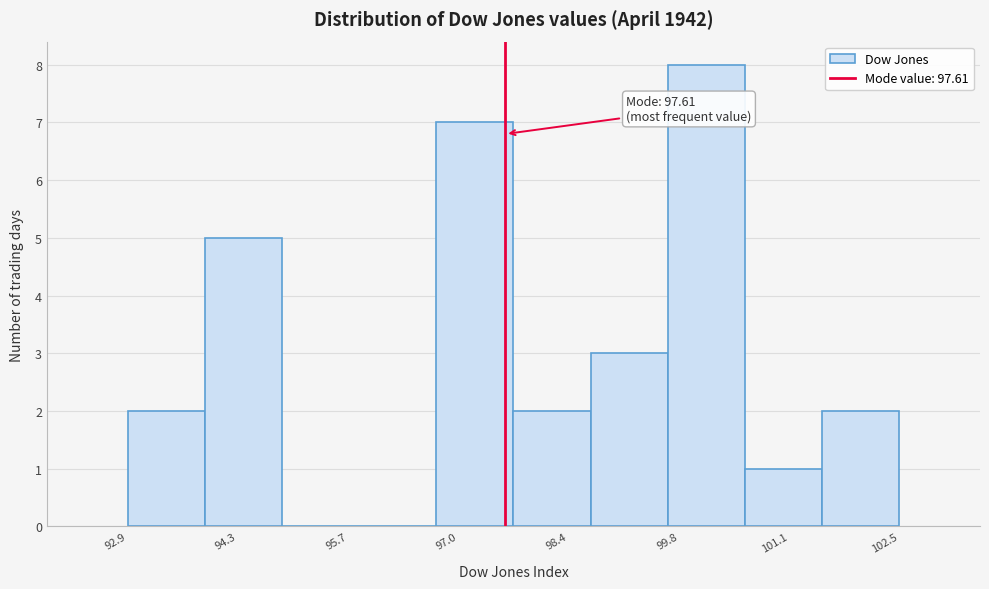

Over which range of the x-axis is the bar tallest?

99.6 to 100.6